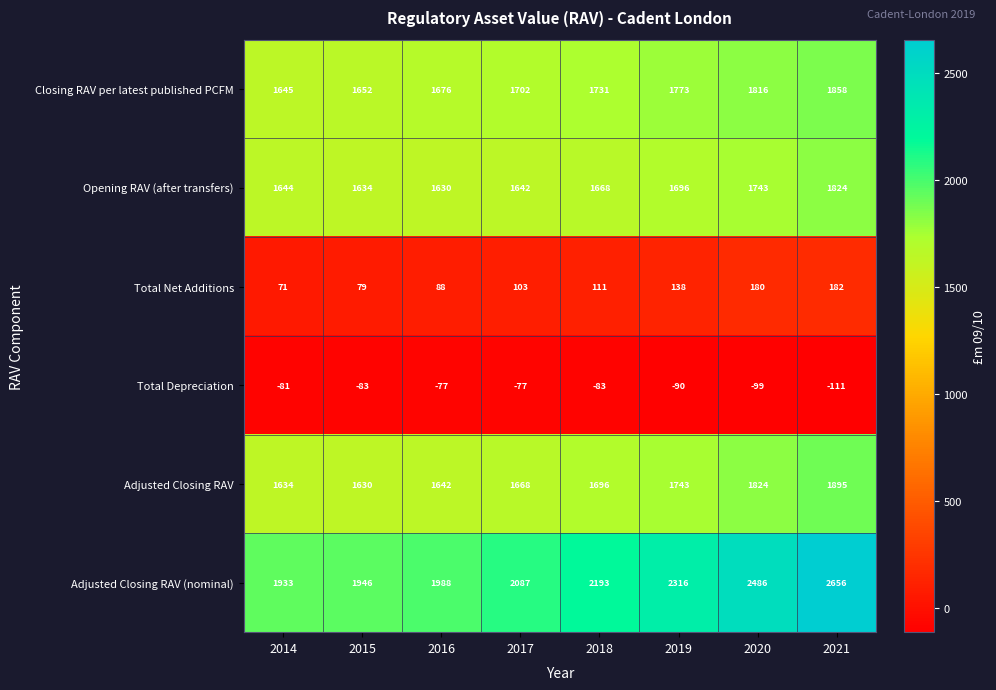

List the series in order of their peak value, lowest first.

Total Depreciation, Total Net Additions, Opening RAV (after transfers), Closing RAV per latest published PCFM, Adjusted Closing RAV, Adjusted Closing RAV (nominal)